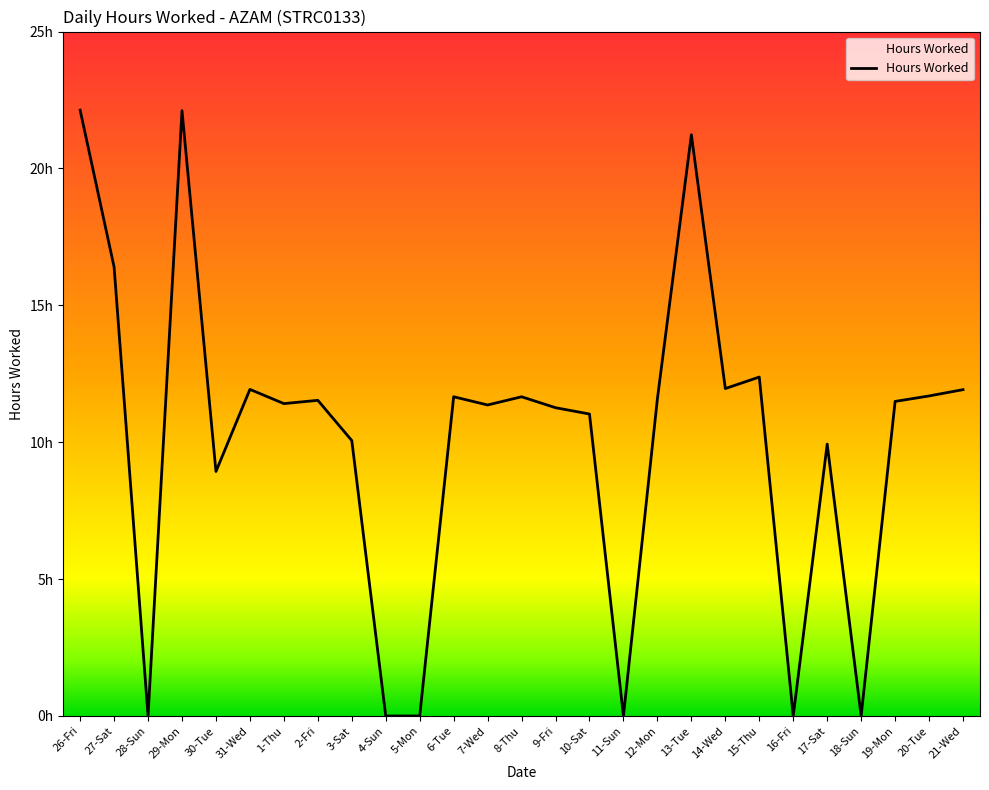

At which category does the data reach its first local valley?

28-Sun